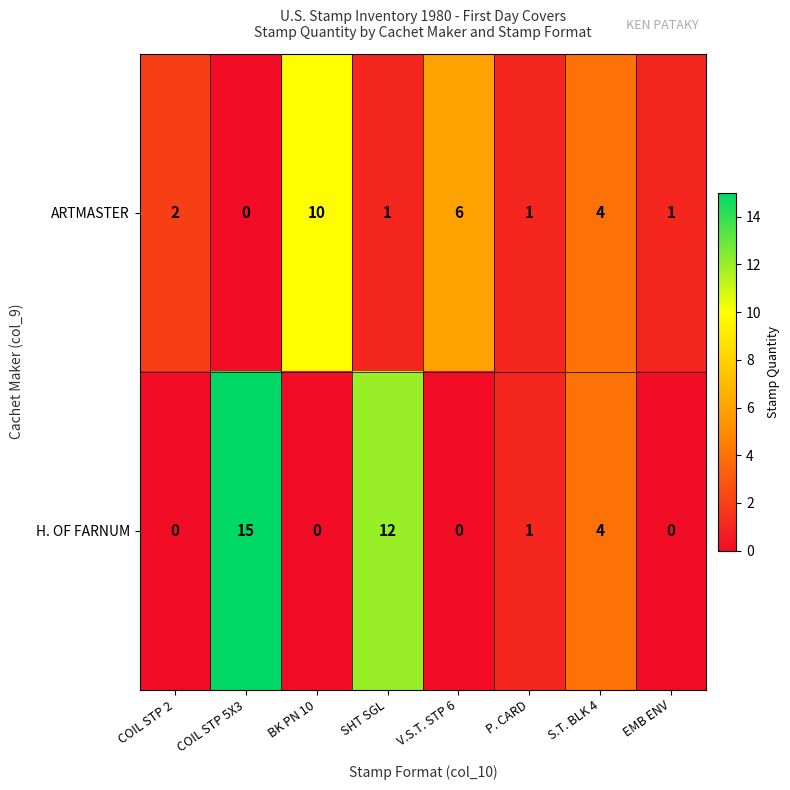

At how many categories does at least one series exceed 0?

8